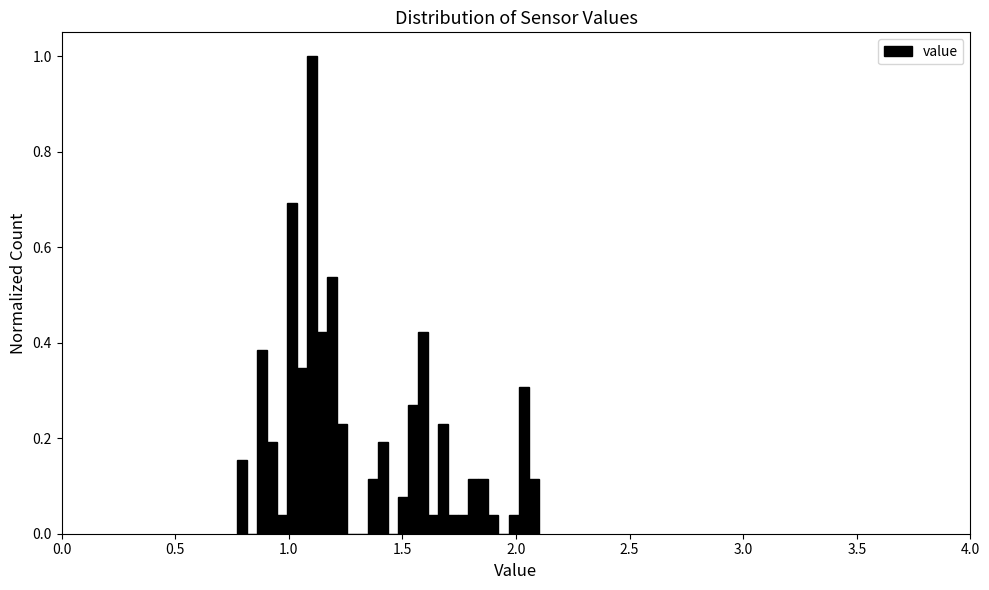

Read against the x-axis, roughly where is the centre of the tallest bar?

1.10